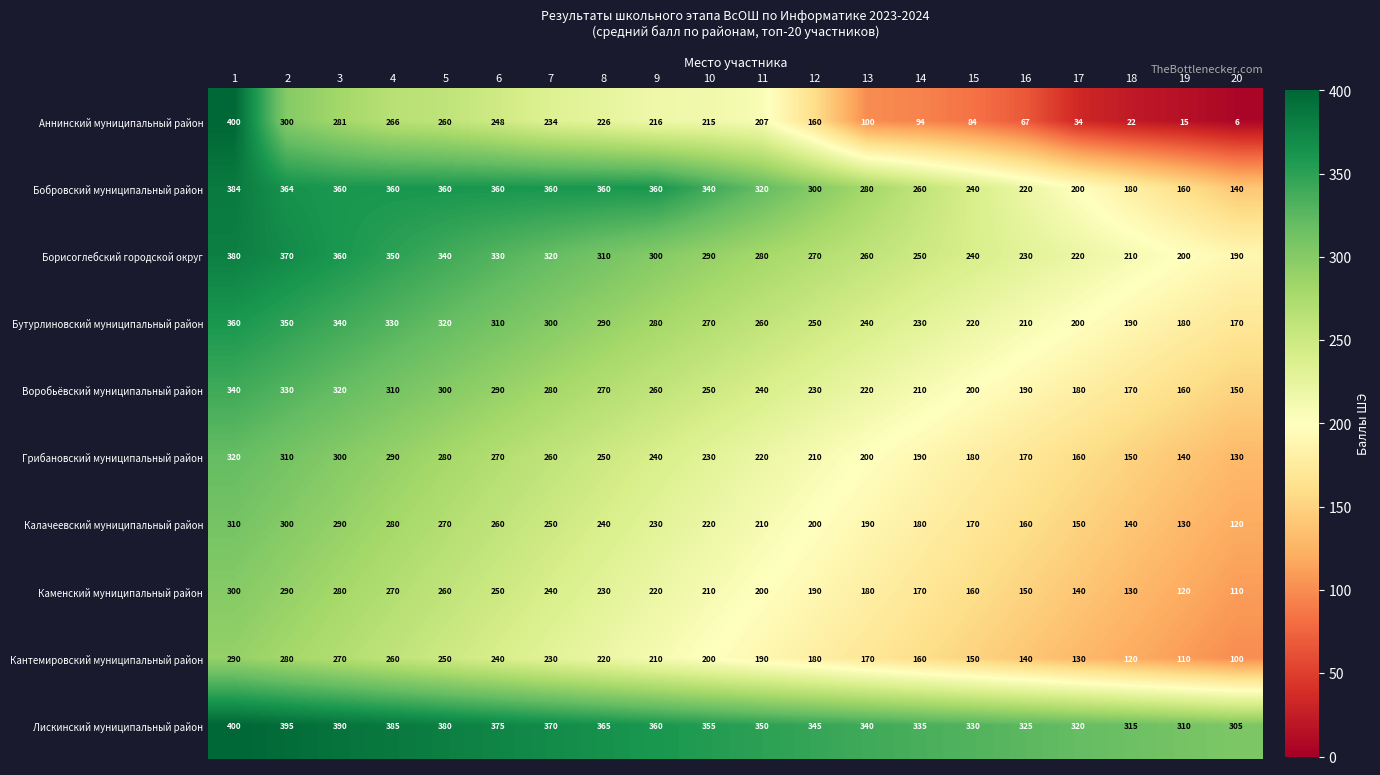

Rank the series at 10 from lowest to highest value.

Кантемировский муниципальный район, Каменский муниципальный район, Аннинский муниципальный район, Калачеевский муниципальный район, Грибановский муниципальный район, Воробьёвский муниципальный район, Бутурлиновский муниципальный район, Борисоглебский городской округ, Бобровский муниципальный район, Лискинский муниципальный район